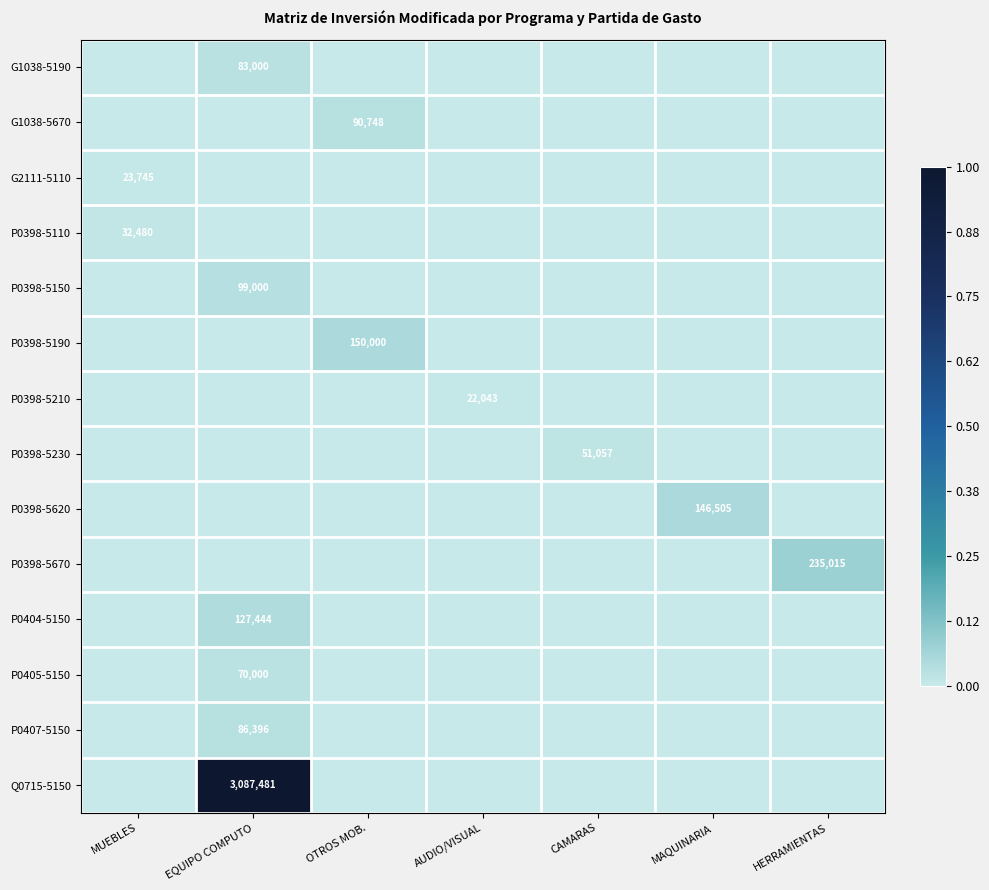

True or false: P0398-5620 has a value of 51869 at MAQUINARIA.

False